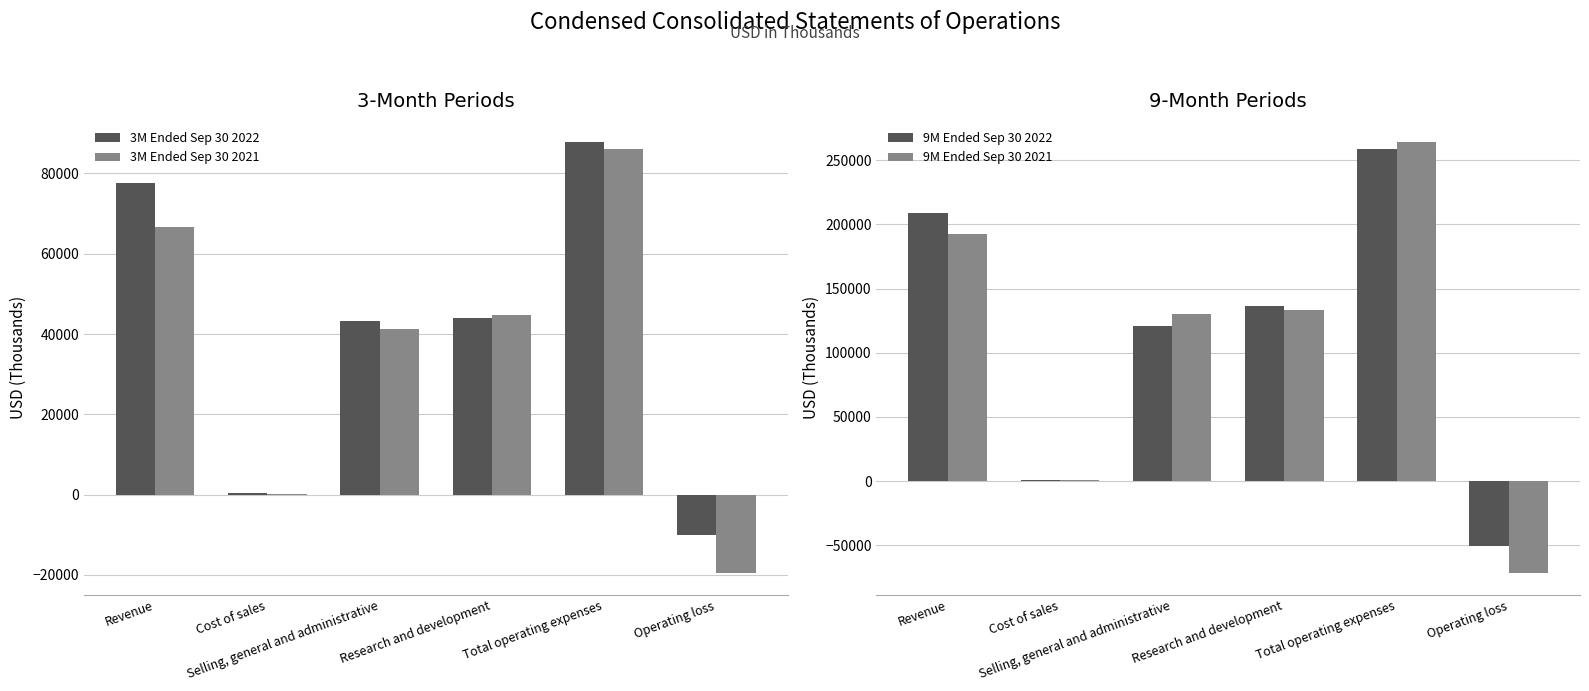

How many 9M Ended Sep 30 2022 values are between 956 and 208491?

4